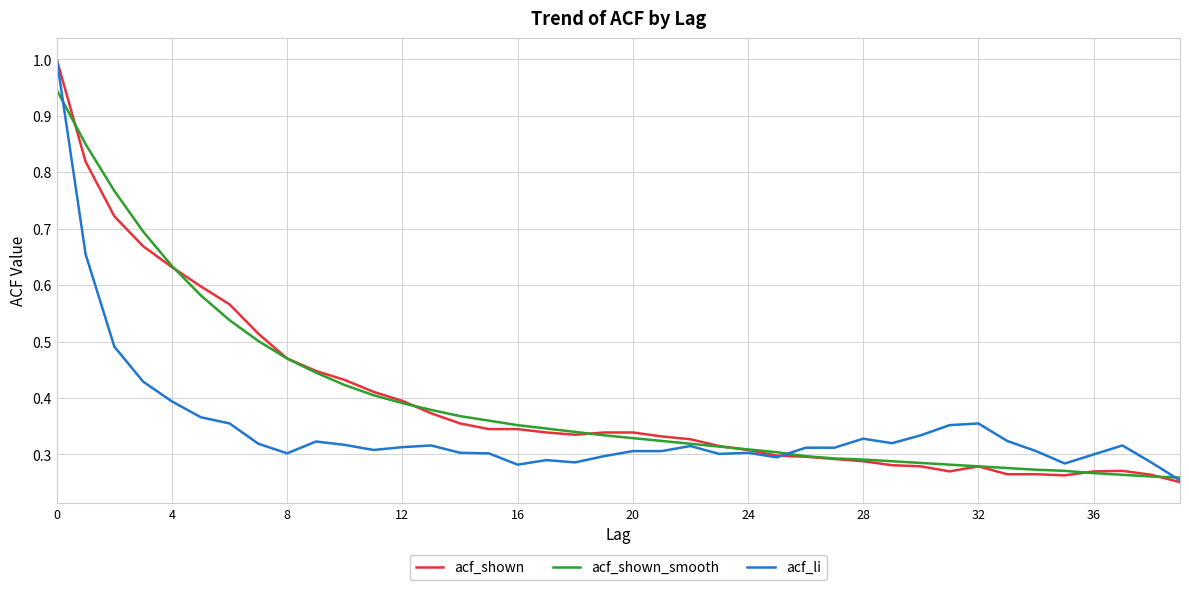

What is the maximum value shown in the chart?

1.0